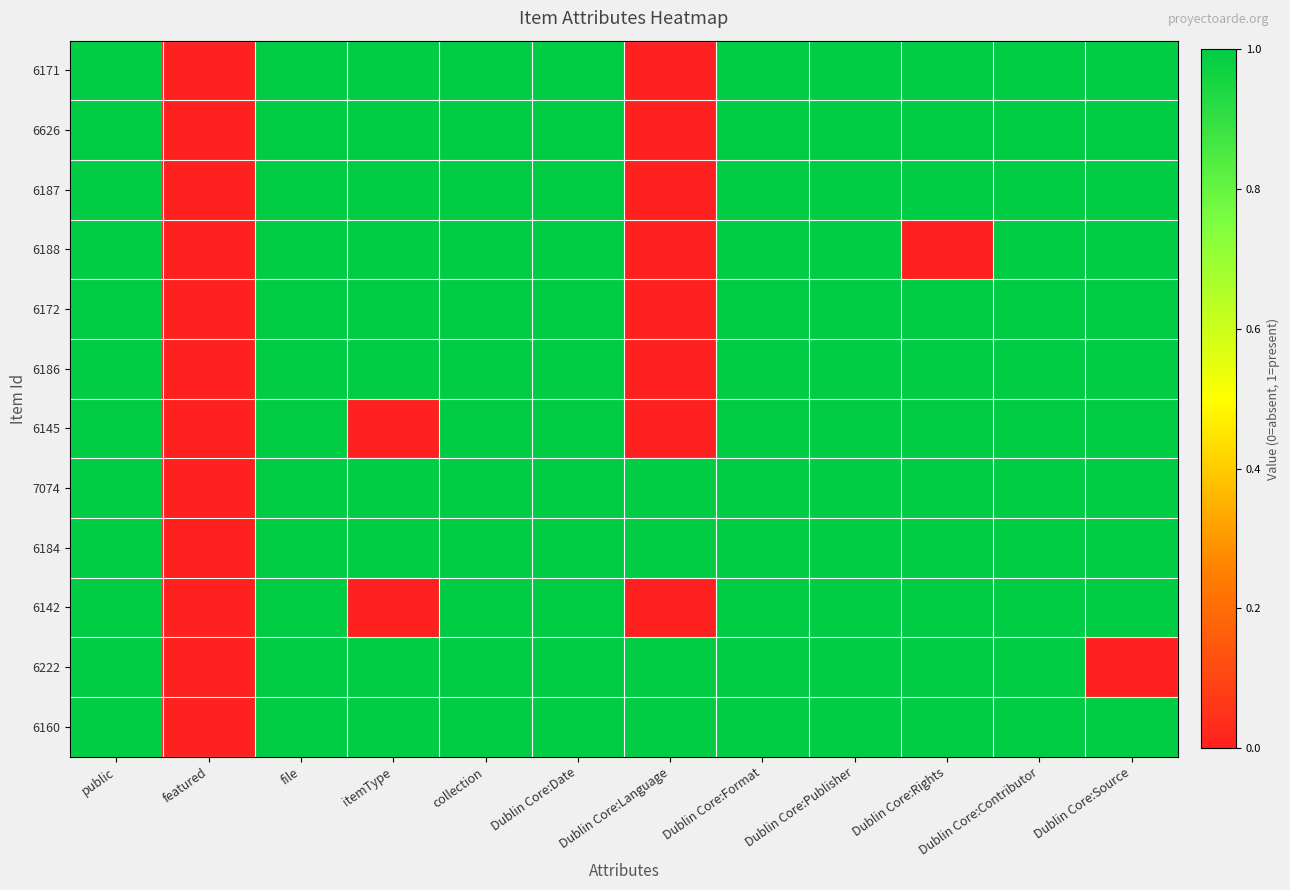

Reading left to right, transcribe all the data shown in this chart.

6171: public=1	featured=0	file=1	itemType=1	collection=1	Dublin Core:Date=1	Dublin Core:Language=0	Dublin Core:Format=1	Dublin Core:Publisher=1	Dublin Core:Rights=1	Dublin Core:Contributor=1	Dublin Core:Source=1
6626: public=1	featured=0	file=1	itemType=1	collection=1	Dublin Core:Date=1	Dublin Core:Language=0	Dublin Core:Format=1	Dublin Core:Publisher=1	Dublin Core:Rights=1	Dublin Core:Contributor=1	Dublin Core:Source=1
6187: public=1	featured=0	file=1	itemType=1	collection=1	Dublin Core:Date=1	Dublin Core:Language=0	Dublin Core:Format=1	Dublin Core:Publisher=1	Dublin Core:Rights=1	Dublin Core:Contributor=1	Dublin Core:Source=1
6188: public=1	featured=0	file=1	itemType=1	collection=1	Dublin Core:Date=1	Dublin Core:Language=0	Dublin Core:Format=1	Dublin Core:Publisher=1	Dublin Core:Rights=0	Dublin Core:Contributor=1	Dublin Core:Source=1
6172: public=1	featured=0	file=1	itemType=1	collection=1	Dublin Core:Date=1	Dublin Core:Language=0	Dublin Core:Format=1	Dublin Core:Publisher=1	Dublin Core:Rights=1	Dublin Core:Contributor=1	Dublin Core:Source=1
6186: public=1	featured=0	file=1	itemType=1	collection=1	Dublin Core:Date=1	Dublin Core:Language=0	Dublin Core:Format=1	Dublin Core:Publisher=1	Dublin Core:Rights=1	Dublin Core:Contributor=1	Dublin Core:Source=1
6145: public=1	featured=0	file=1	itemType=0	collection=1	Dublin Core:Date=1	Dublin Core:Language=0	Dublin Core:Format=1	Dublin Core:Publisher=1	Dublin Core:Rights=1	Dublin Core:Contributor=1	Dublin Core:Source=1
7074: public=1	featured=0	file=1	itemType=1	collection=1	Dublin Core:Date=1	Dublin Core:Language=1	Dublin Core:Format=1	Dublin Core:Publisher=1	Dublin Core:Rights=1	Dublin Core:Contributor=1	Dublin Core:Source=1
6184: public=1	featured=0	file=1	itemType=1	collection=1	Dublin Core:Date=1	Dublin Core:Language=1	Dublin Core:Format=1	Dublin Core:Publisher=1	Dublin Core:Rights=1	Dublin Core:Contributor=1	Dublin Core:Source=1
6142: public=1	featured=0	file=1	itemType=0	collection=1	Dublin Core:Date=1	Dublin Core:Language=0	Dublin Core:Format=1	Dublin Core:Publisher=1	Dublin Core:Rights=1	Dublin Core:Contributor=1	Dublin Core:Source=1
6222: public=1	featured=0	file=1	itemType=1	collection=1	Dublin Core:Date=1	Dublin Core:Language=1	Dublin Core:Format=1	Dublin Core:Publisher=1	Dublin Core:Rights=1	Dublin Core:Contributor=1	Dublin Core:Source=0
6160: public=1	featured=0	file=1	itemType=1	collection=1	Dublin Core:Date=1	Dublin Core:Language=1	Dublin Core:Format=1	Dublin Core:Publisher=1	Dublin Core:Rights=1	Dublin Core:Contributor=1	Dublin Core:Source=1